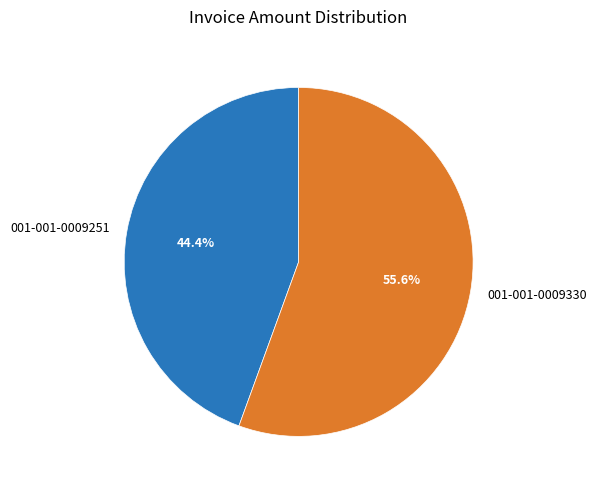

Which slice represents more than half of the pie?

001-001-0009330